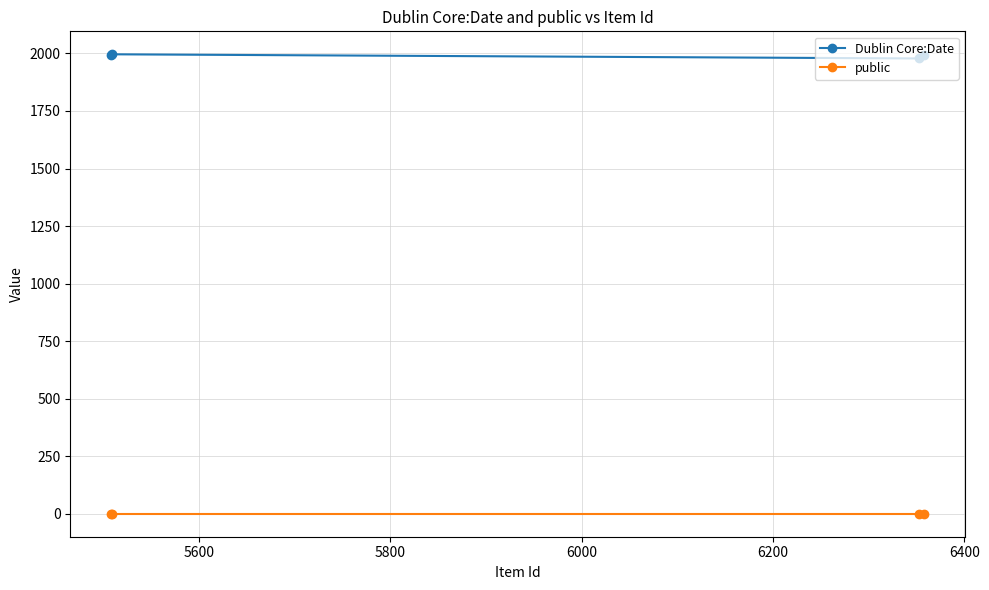

Rank the series by their maximum value, from lowest to highest.

public, Dublin Core:Date